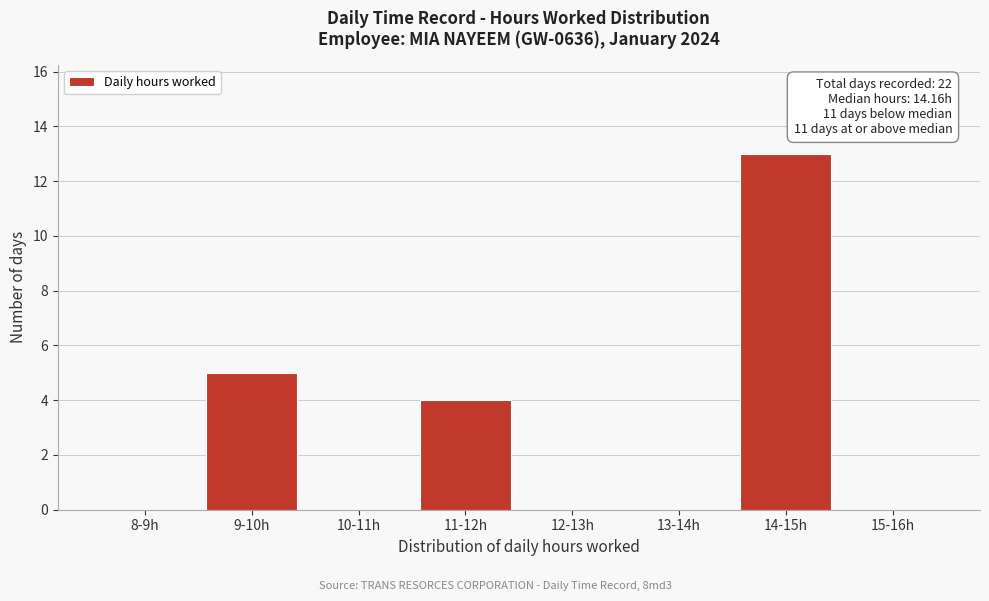

Reading left to right, transcribe all the data shown in this chart.

8-9h=0	9-10h=5	10-11h=0	11-12h=4	12-13h=0	13-14h=0	14-15h=13	15-16h=0